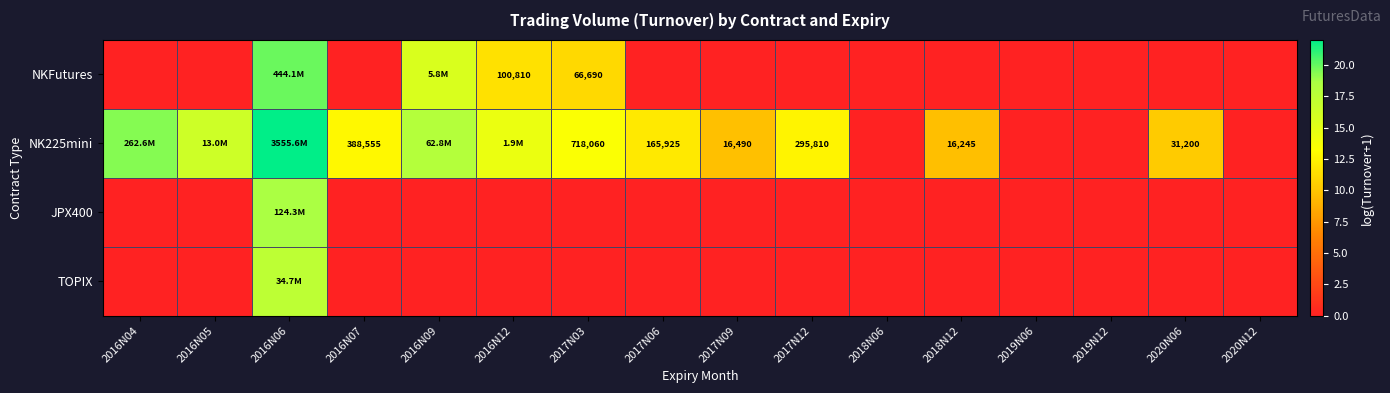

At which category is the sum across all series the highest?

2016N06